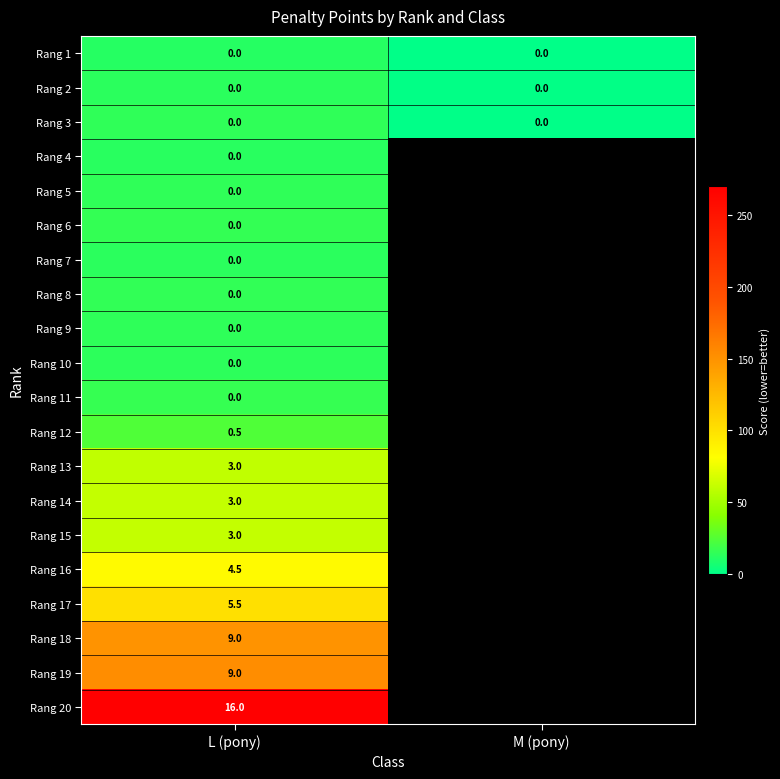

At which label is Rang 5 closest to 14?

L (pony)